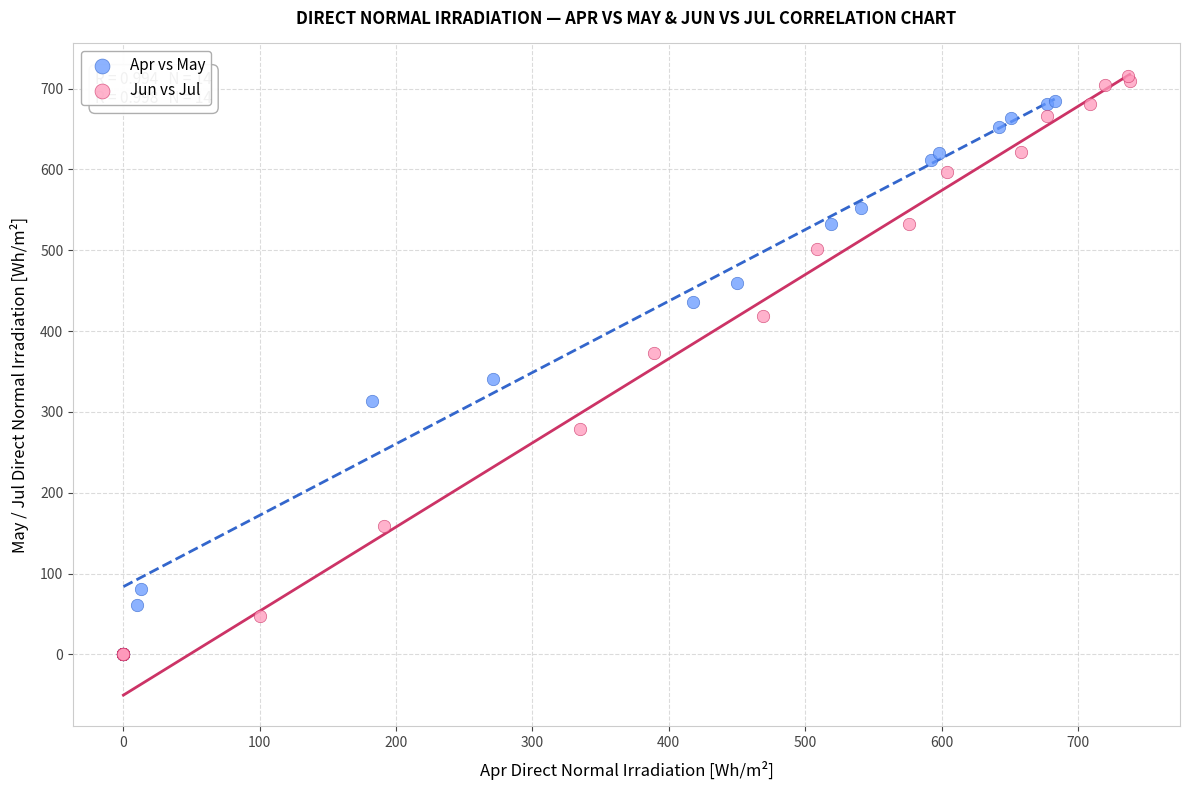

Which series has the largest Y range (max minus min)?

Jun vs Jul